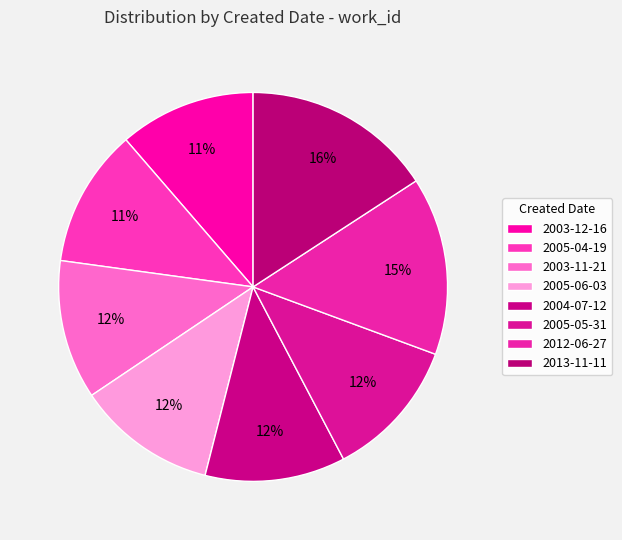

Which slice is the smallest?

2003-12-16